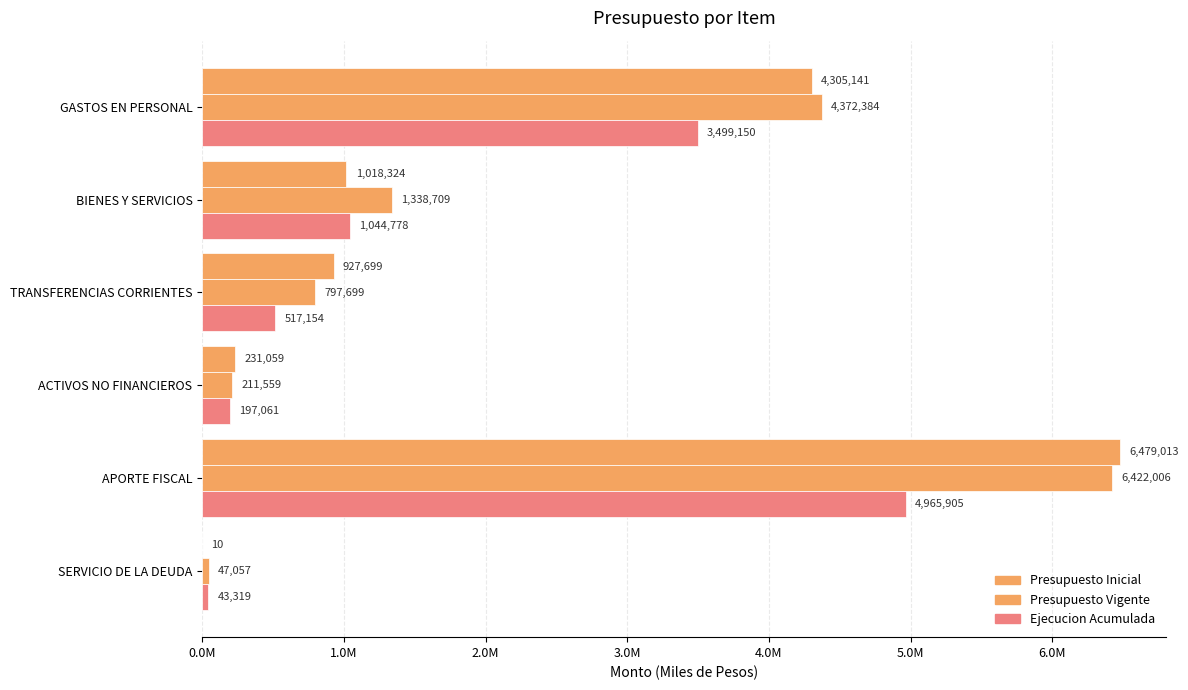

Which series has the widest spread of values?

Presupuesto Inicial